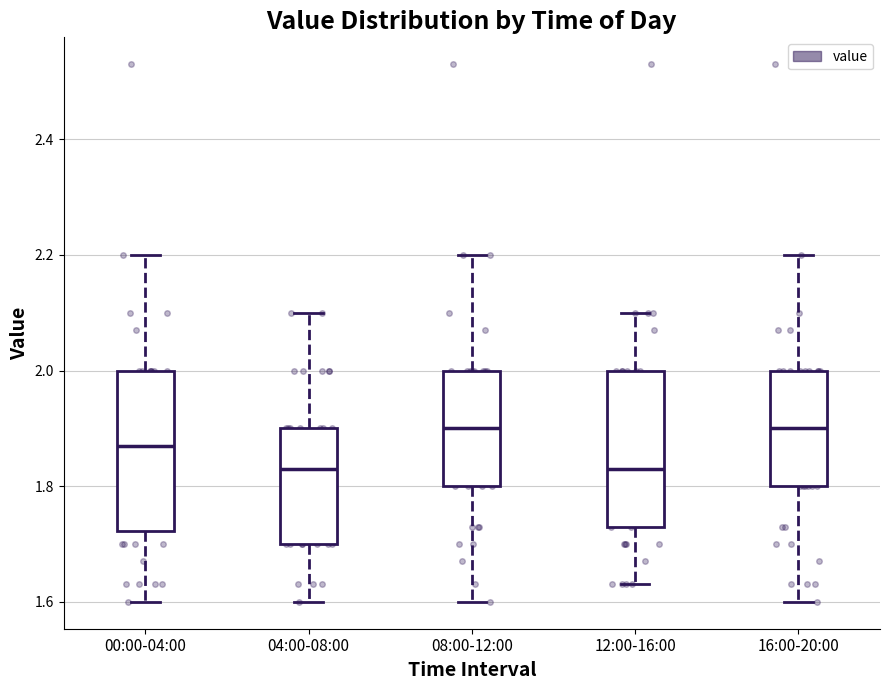

Where does the upper whisker of the box for 08:00-12:00 end on the y-axis? The values are not printed on the chart, so give them approximately, as read against the axis.

2.20